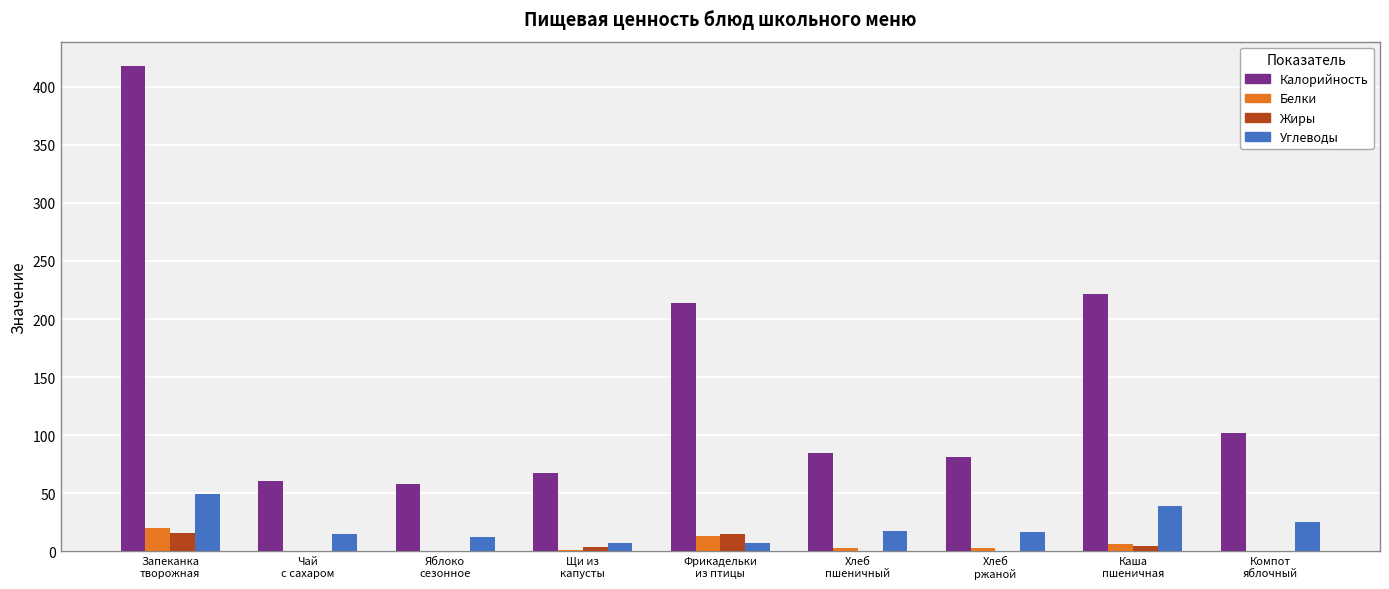

How many groups of bars are there?

9